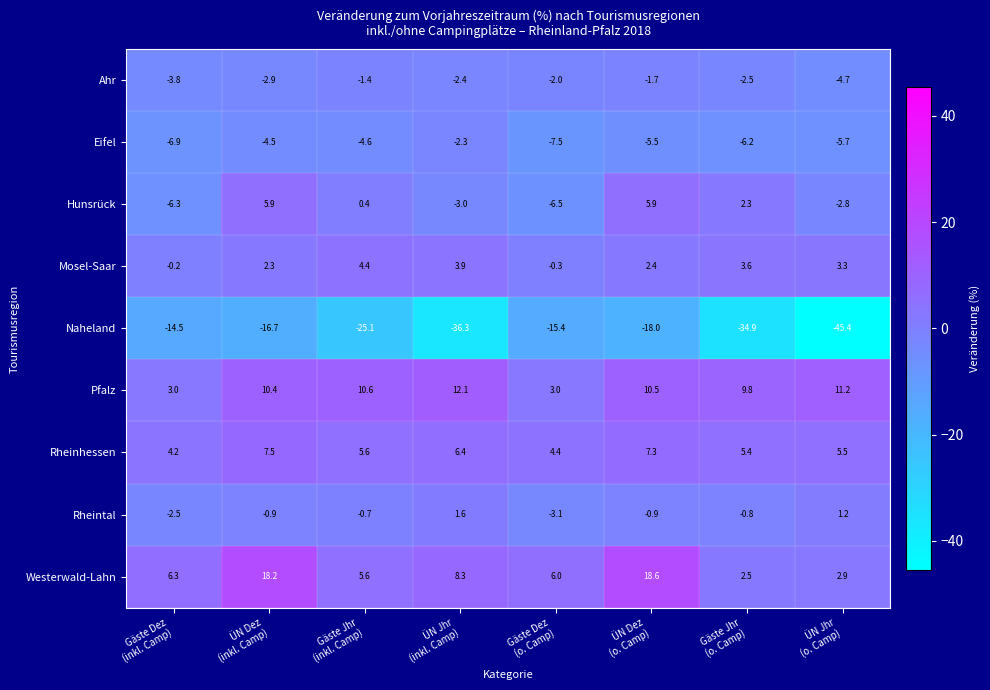

Between Gäste Jhr
(inkl. Camp) and ÜN Dez
(o. Camp), which series saw the biggest shift?

Westerwald-Lahn